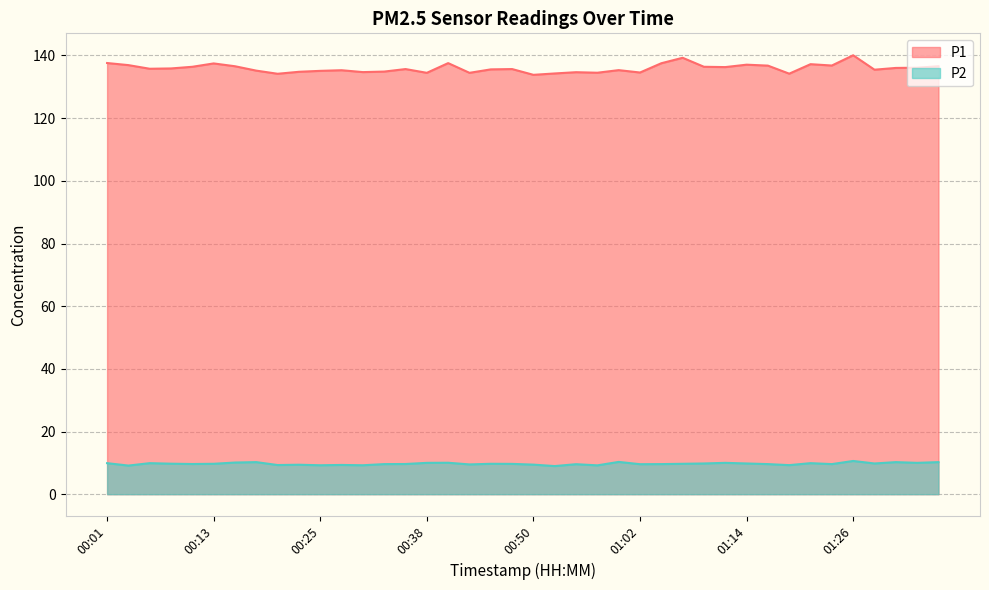

What is the difference between the highest and lowest values at 01:00?

125.0